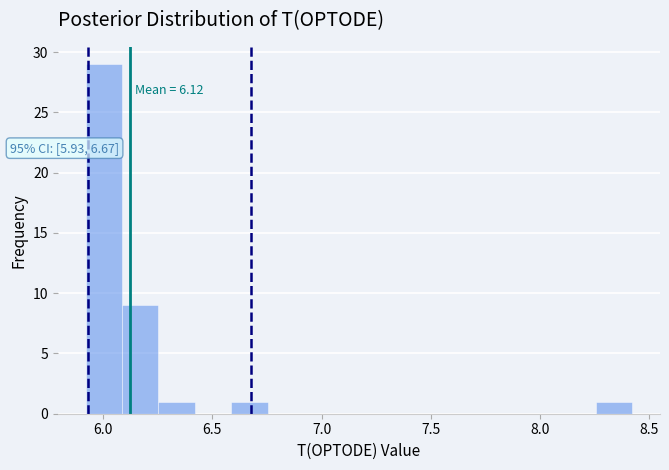

Around what value on the x-axis is the tallest bar? Give the approximate position of its centre, as read against the axis.

6.00